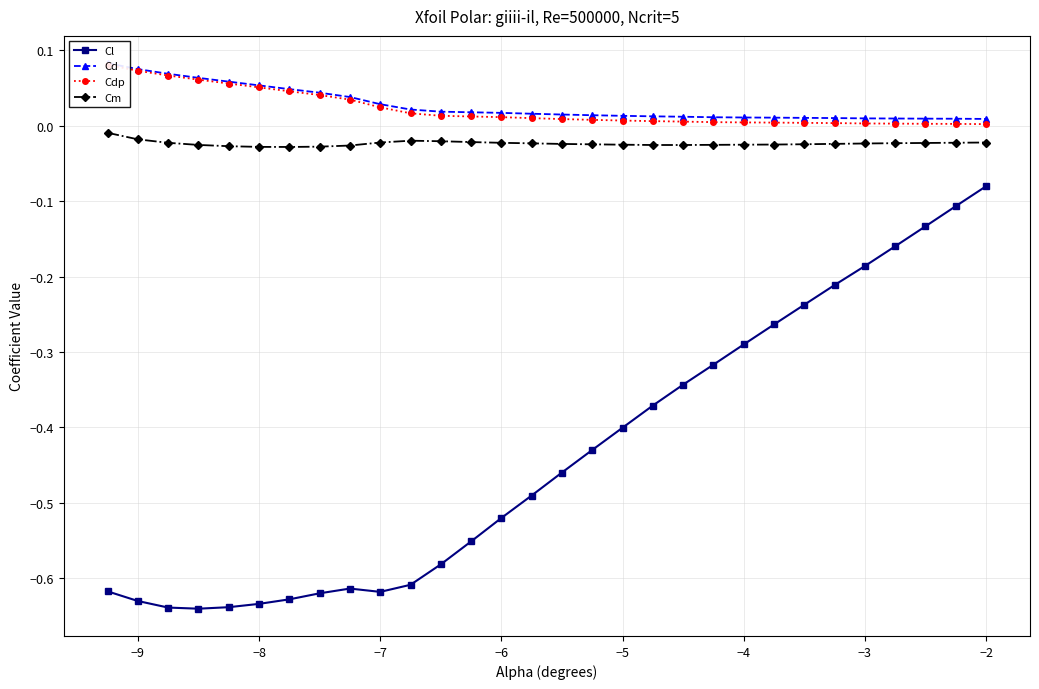

Where is Cl nearest to the value 0?

−2